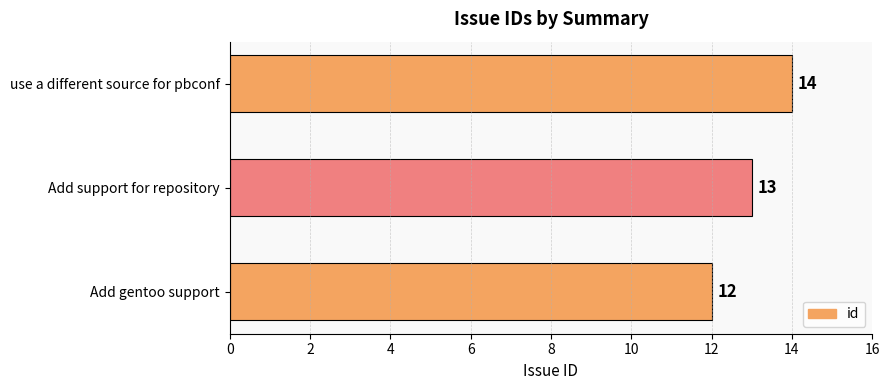

Which label corresponds to the smallest value in the chart?

Add gentoo support